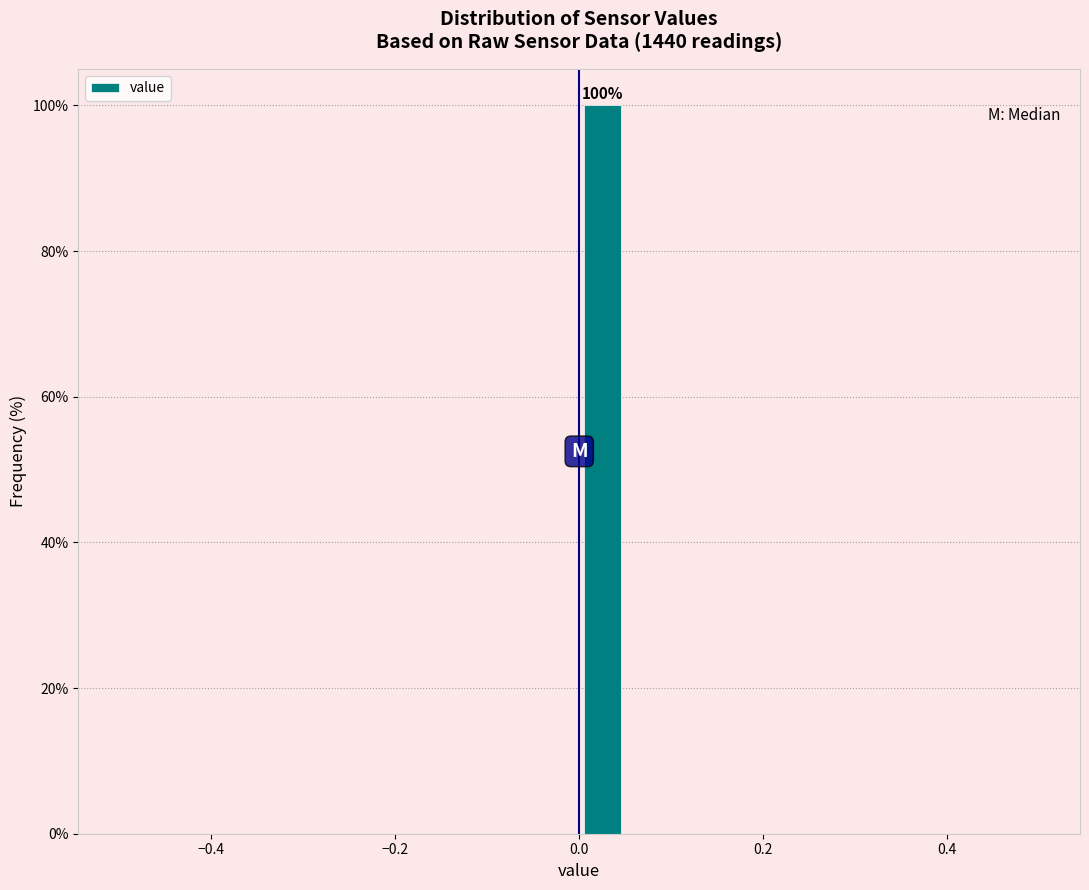

Read against the x-axis, roughly where is the centre of the tallest bar?

0.02